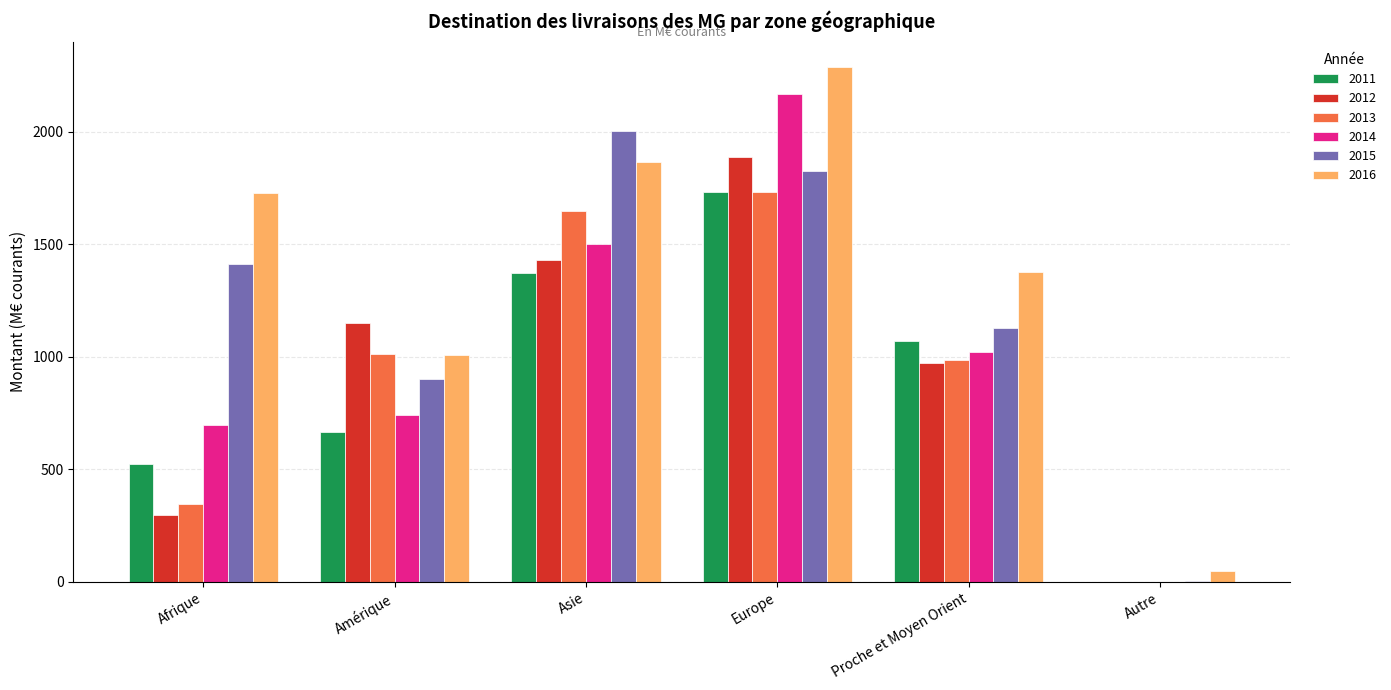

Which series changed the most between Asie and Europe?

2014